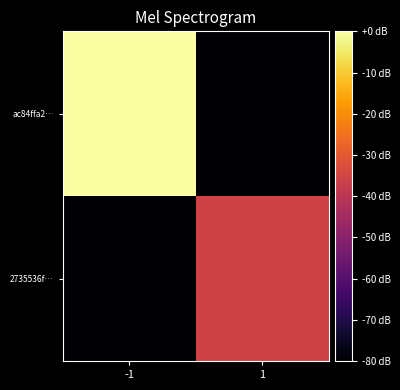

How many data points does each series have?

2